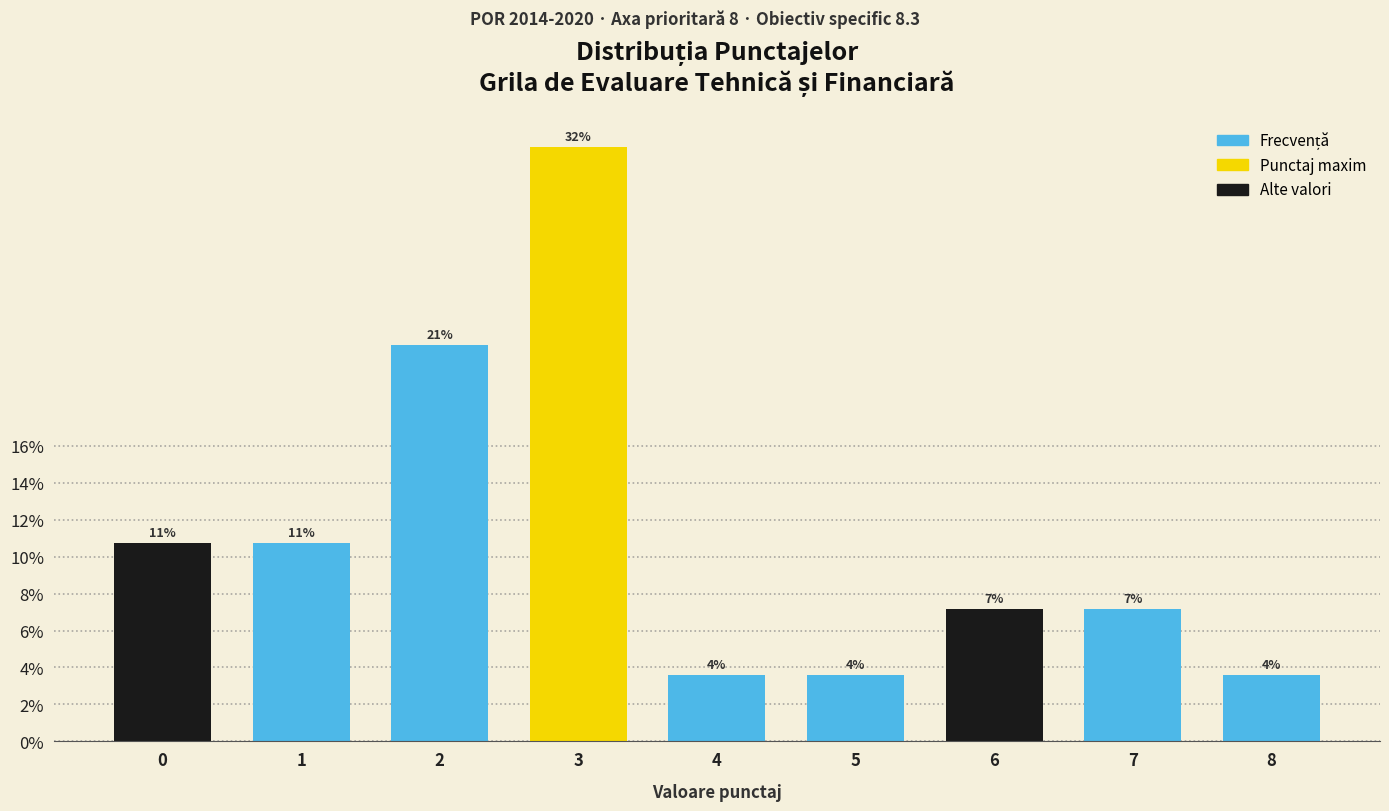

How many bars are there in total?

9